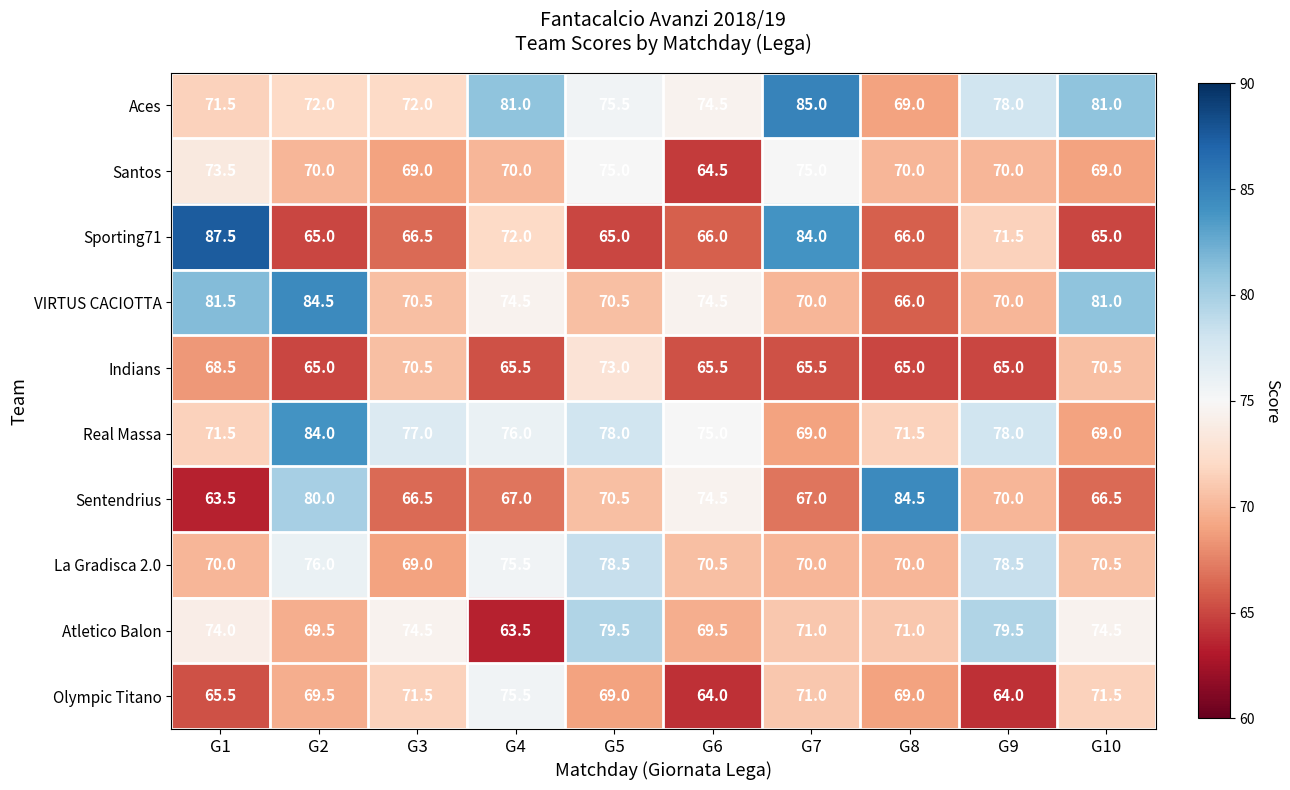

What is the smallest value displayed?

63.5